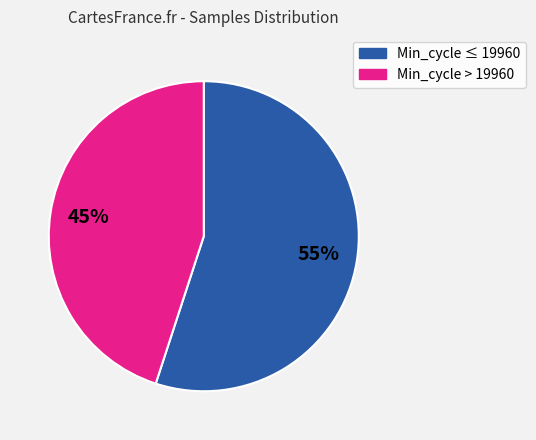

Is there any slice that represents more than half of the pie?

Yes